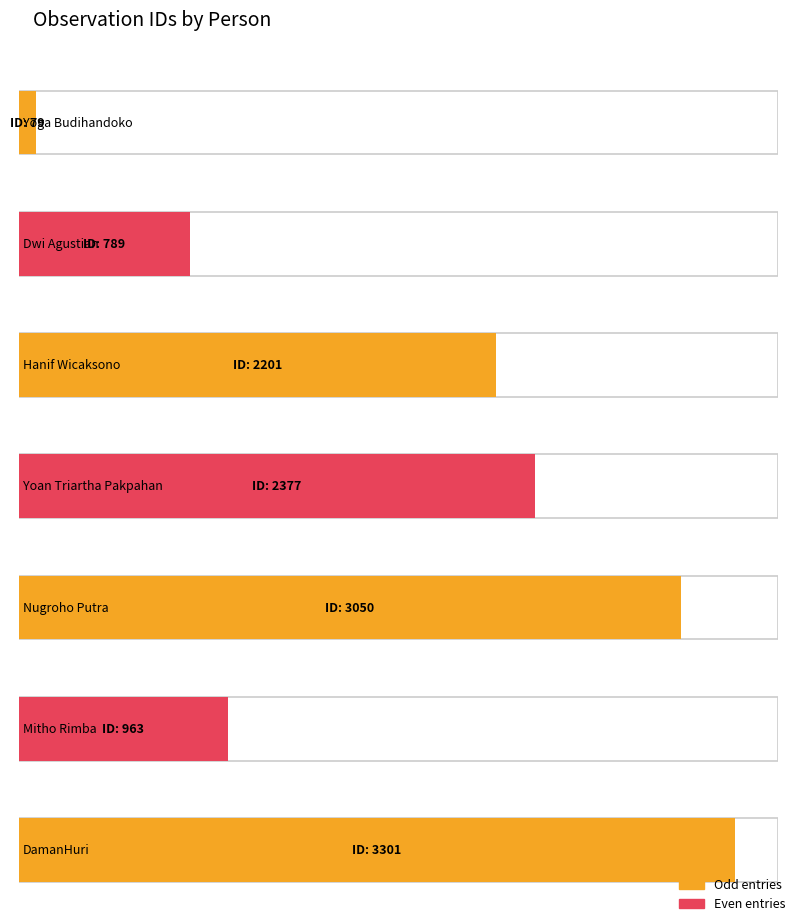

What is the difference between the values at Mitho Rimba and Yoga Budihandoko?

884